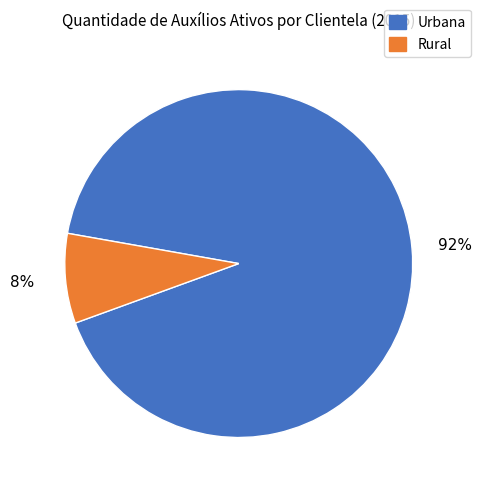

Count the number of slices in the pie.

2